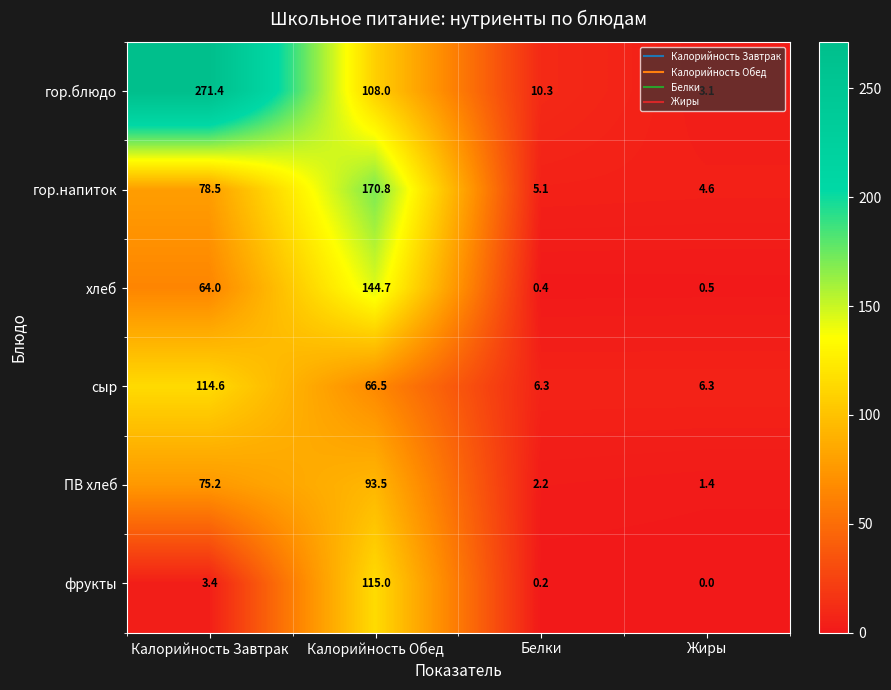

Which series changed the most between Калорийность Завтрак and Жиры?

гор.блюдо